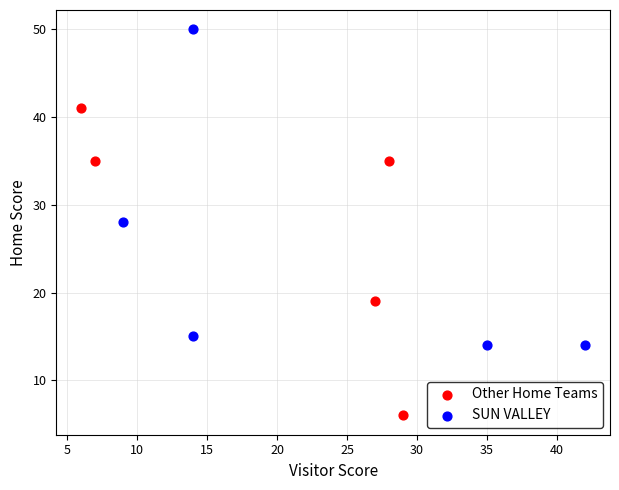

Which series contains the highest Y value?

SUN VALLEY